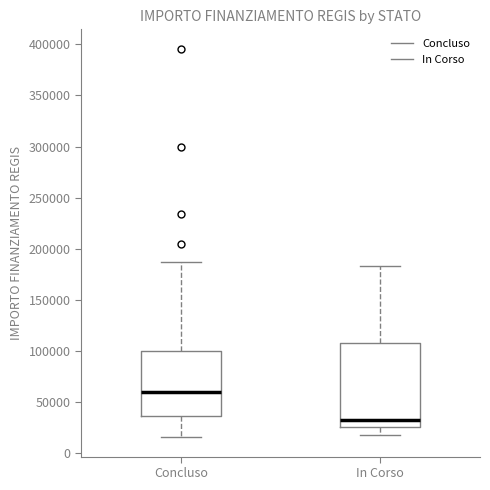

Reading left to right, read every box against the y-axis: the position of its median line, the range the box covers, and the ends of its whiskers. The values are not printed on the chart, so give them approximately, as read against the axis.

Concluso: median 60000, box 35000 to 100000, whiskers 15000 to 185000
In Corso: median 35000, box 25000 to 110000, whiskers 20000 to 185000